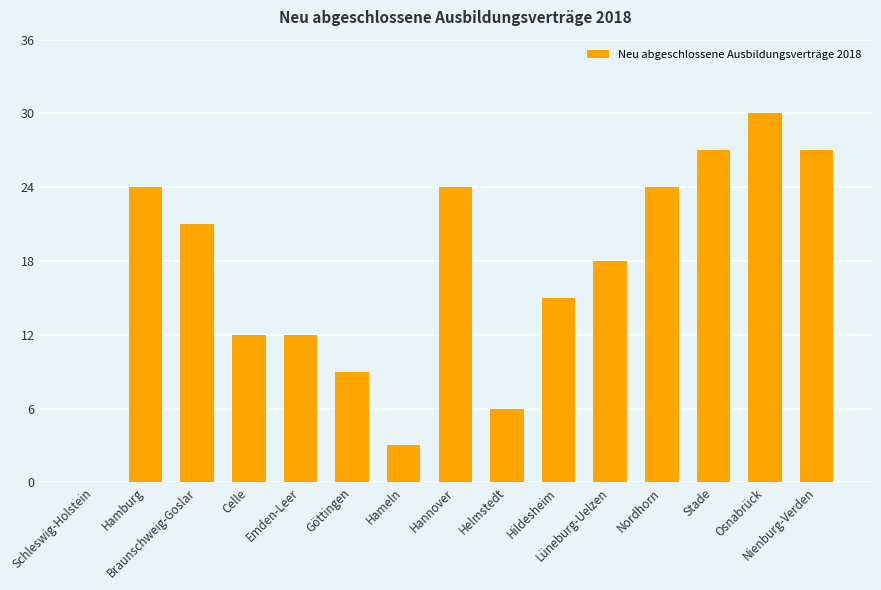

At which category does the chart reach its peak across all series?

Osnabrück